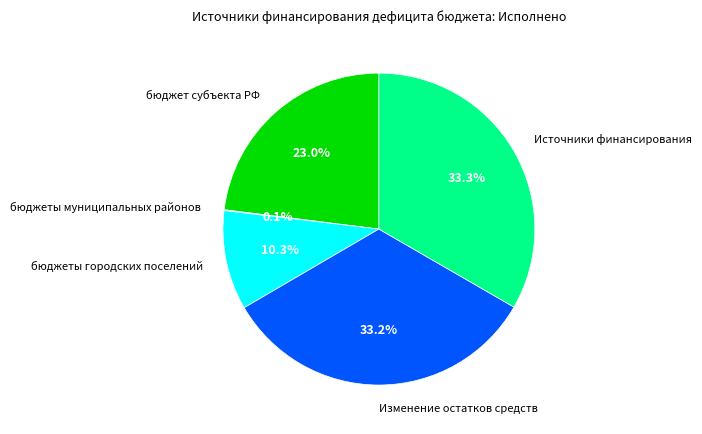

What is the ratio of the value at бюджет субъекта РФ to the value at бюджеты городских поселений?

2.2